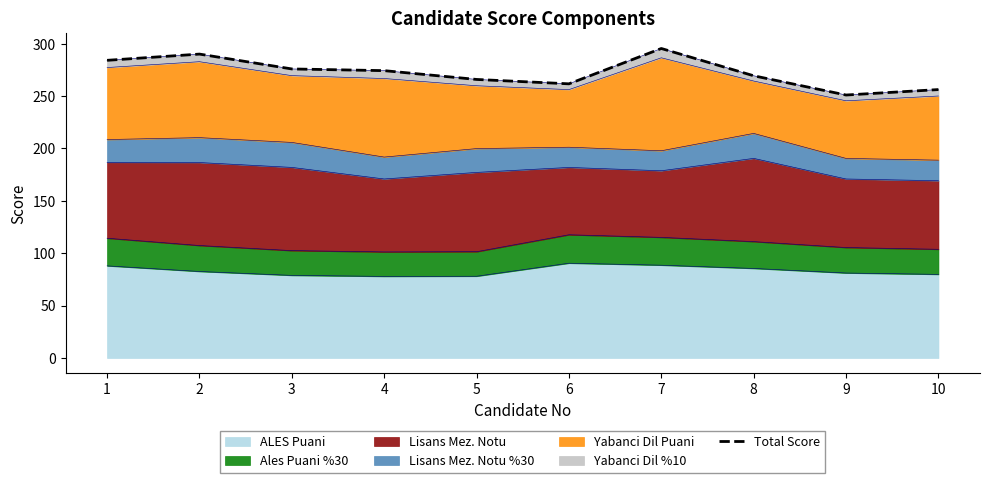

What is the difference between the maximum and minimum values?

44.4